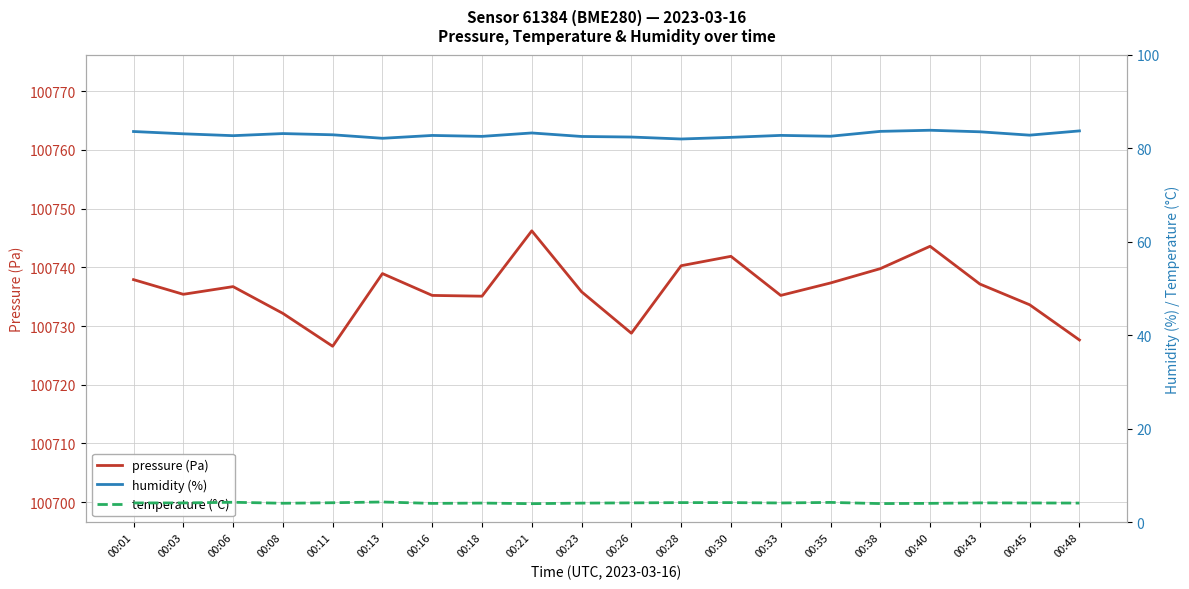

Is the value of humidity (%) at 00:35 greater than the value of pressure (Pa) at 00:06?

No